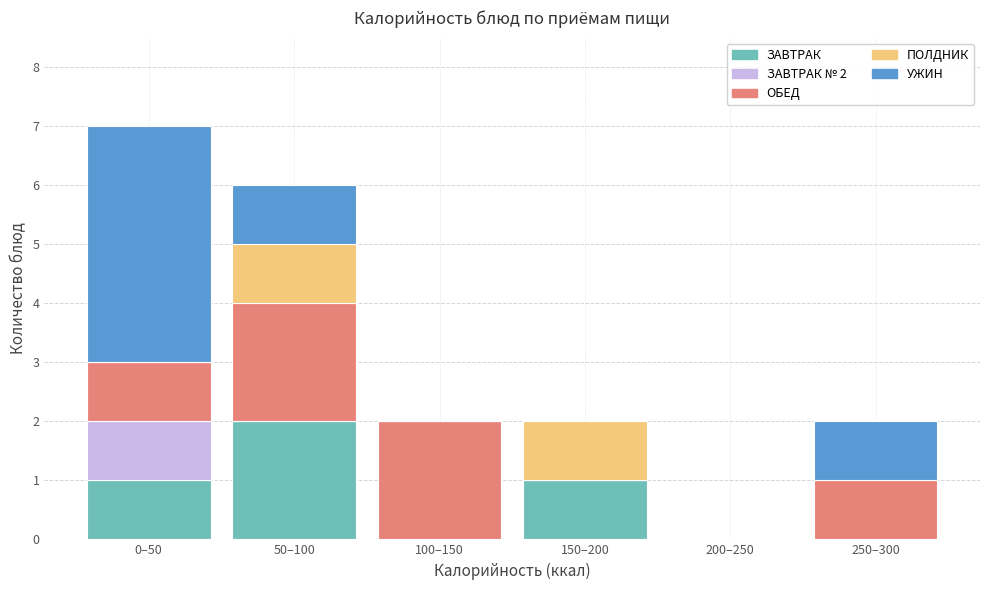

Reading right to left, what are the values for ЗАВТРАК?

250–300=0	200–250=0	150–200=1	100–150=0	50–100=2	0–50=1